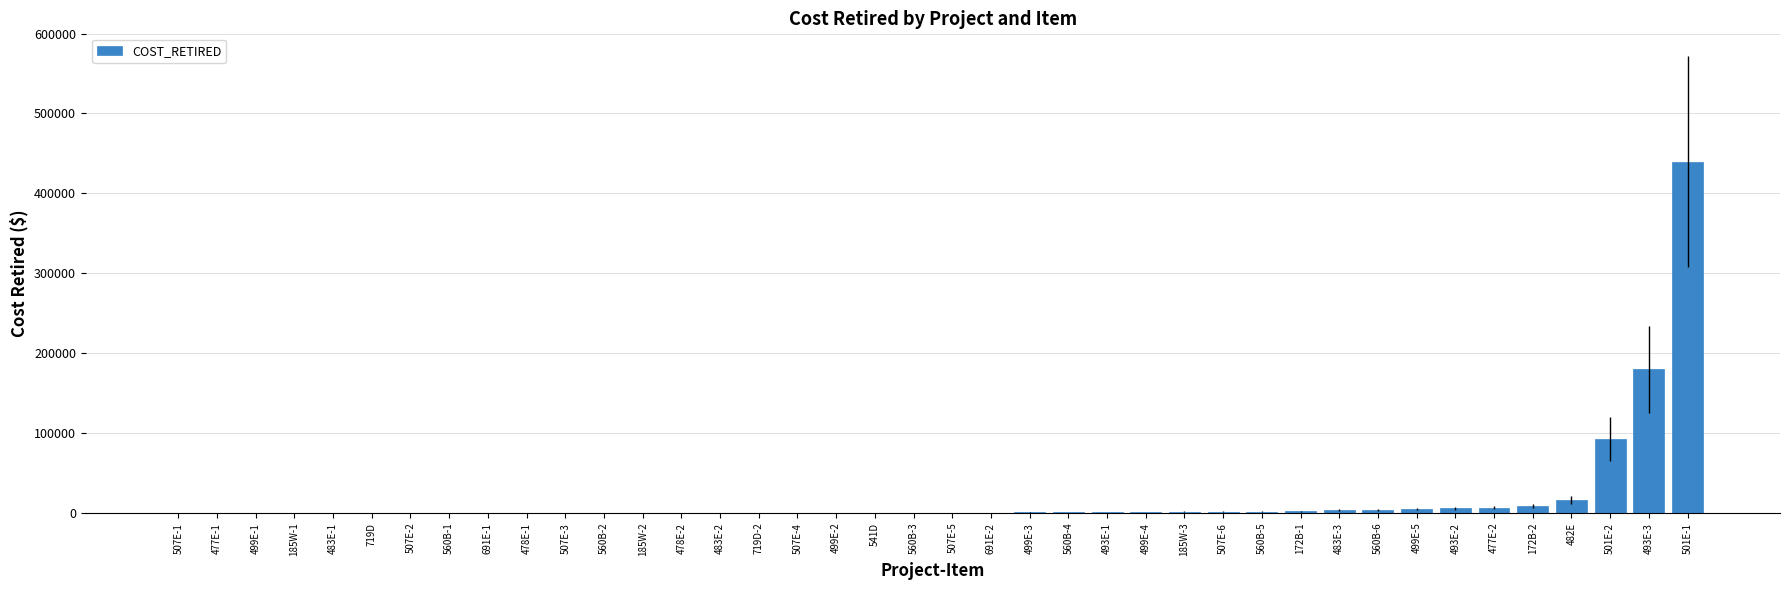

What is the sum of all values?

773349.2